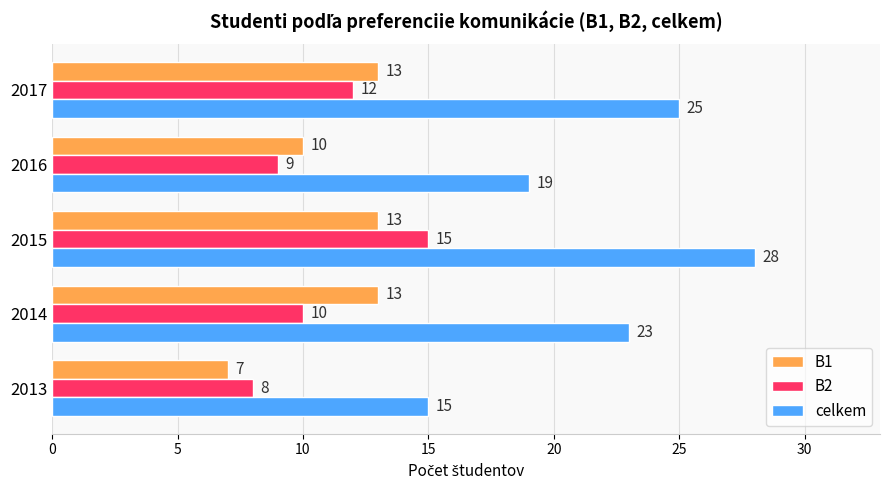

At which label is B1 closest to 10?

2016